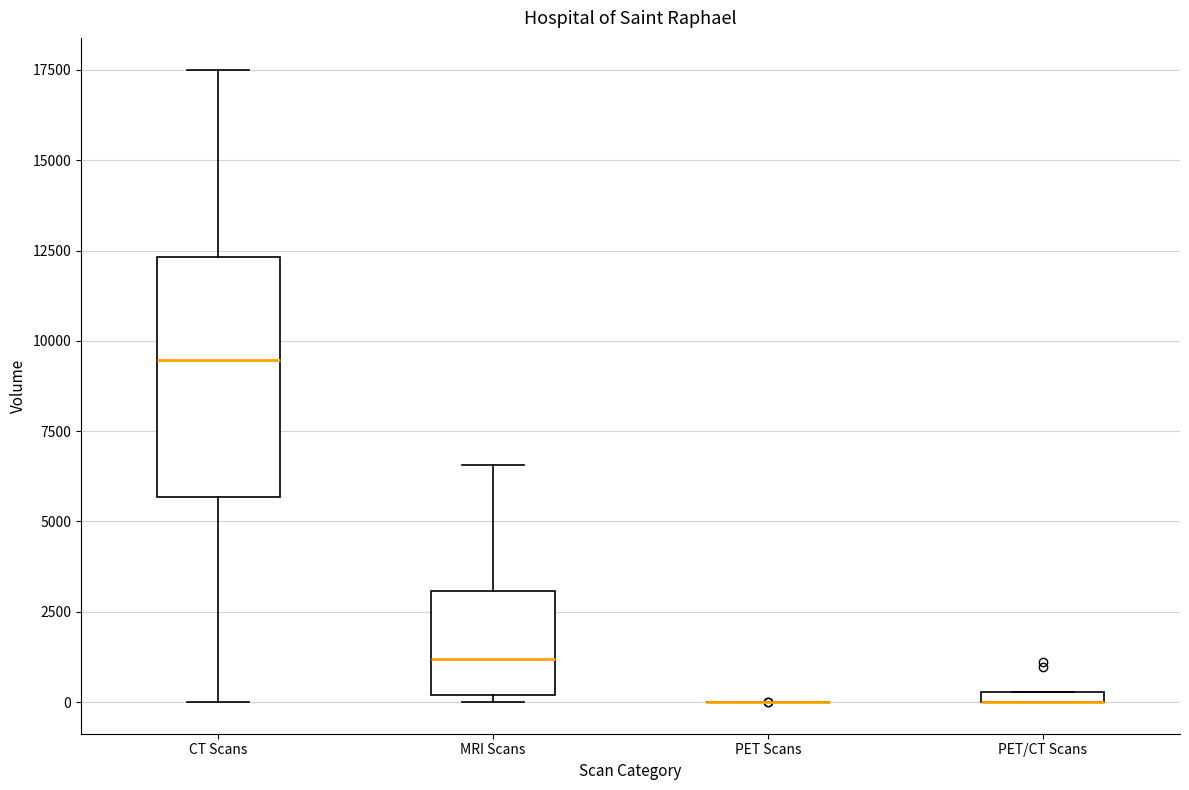

Which box is the tallest, from its lower edge to its upper edge?

CT Scans